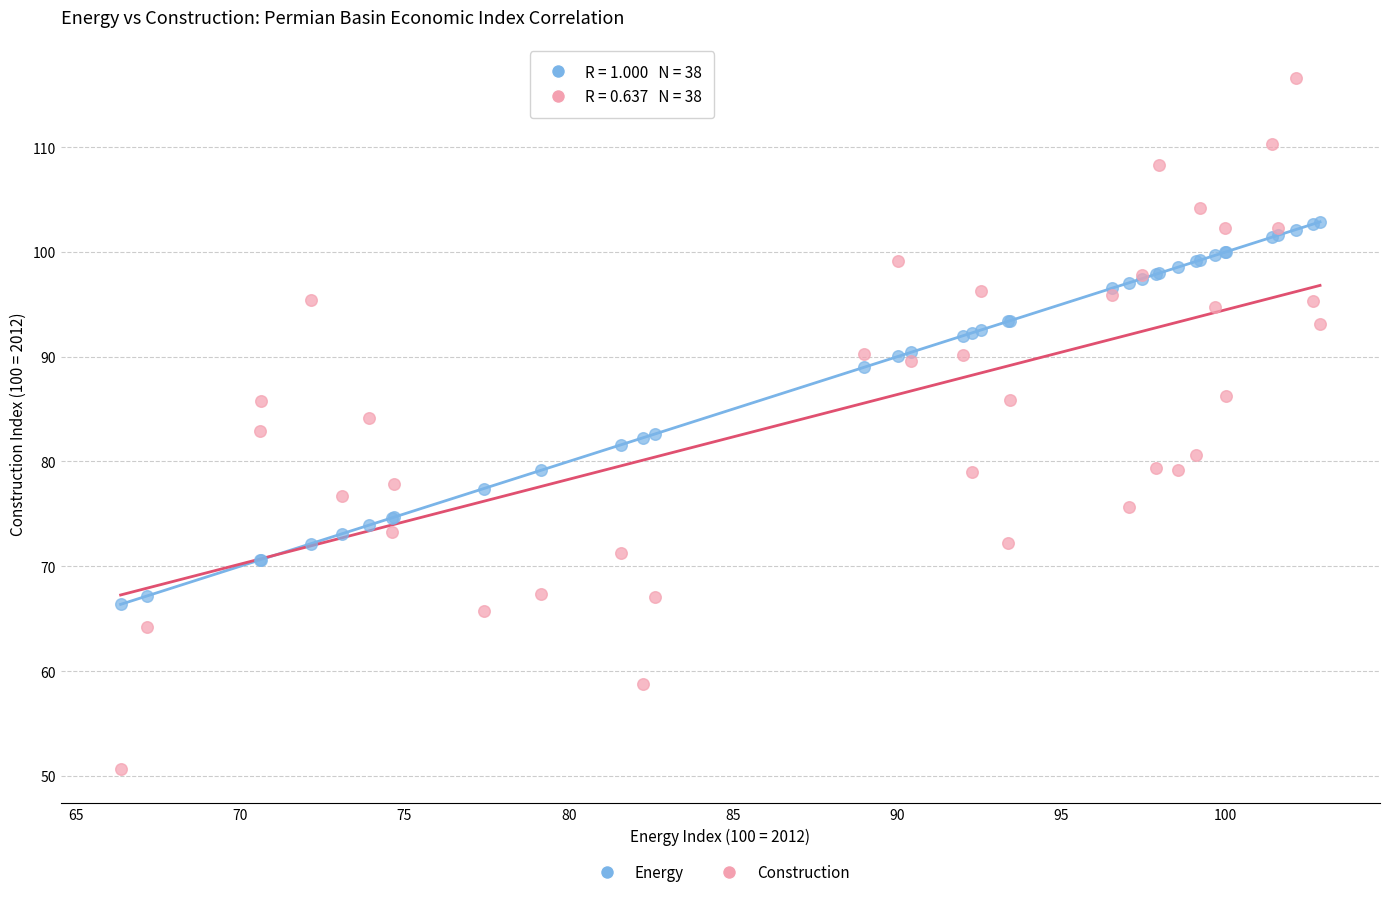

Which series has the largest Y range (max minus min)?

Construction